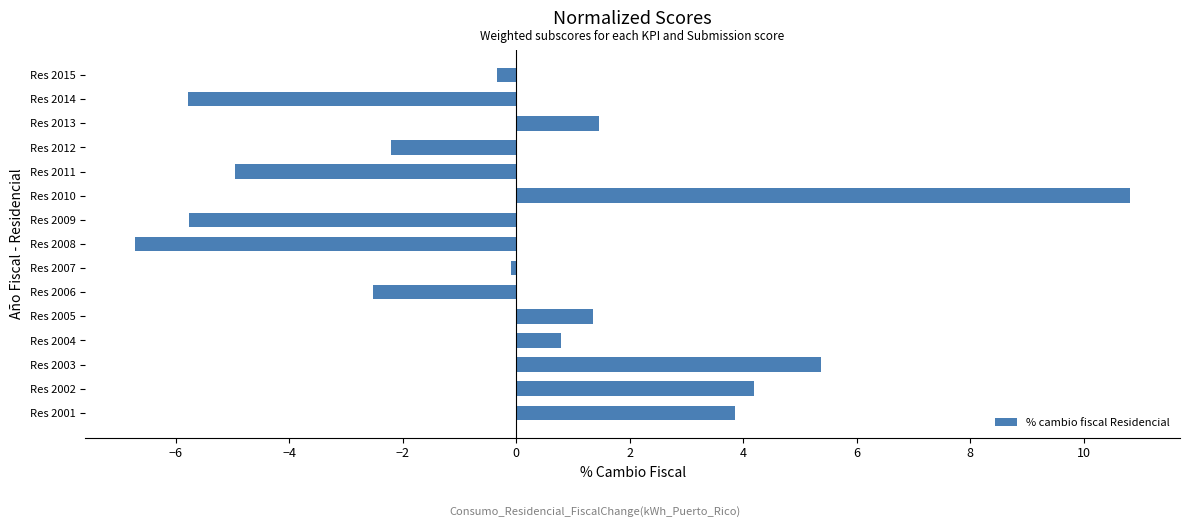

Count the number of data series in this chart.

1